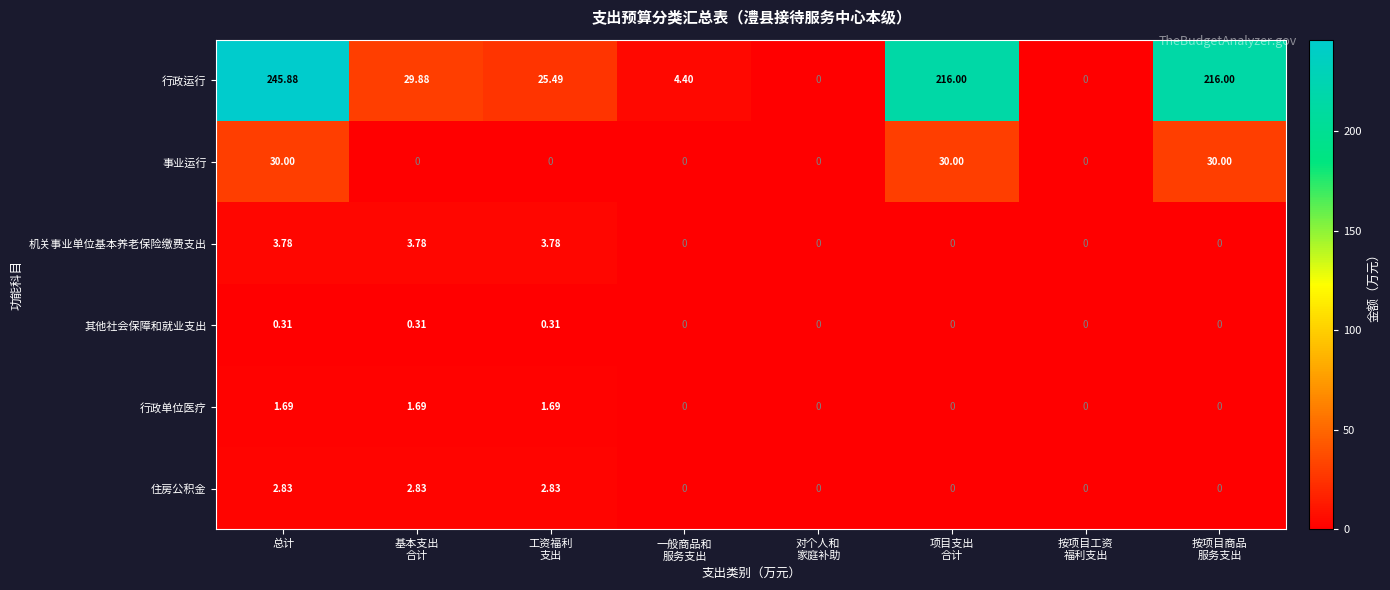

Which series has the largest range (max minus min)?

行政运行